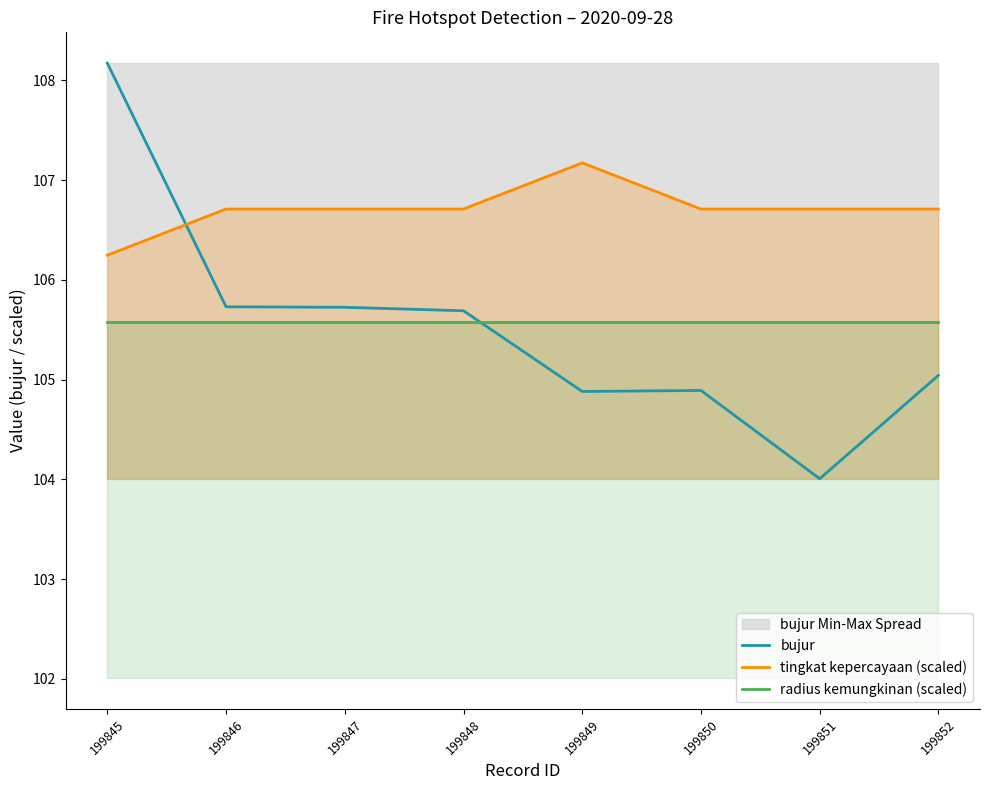

At which category does bujur reach its first local valley?

199849